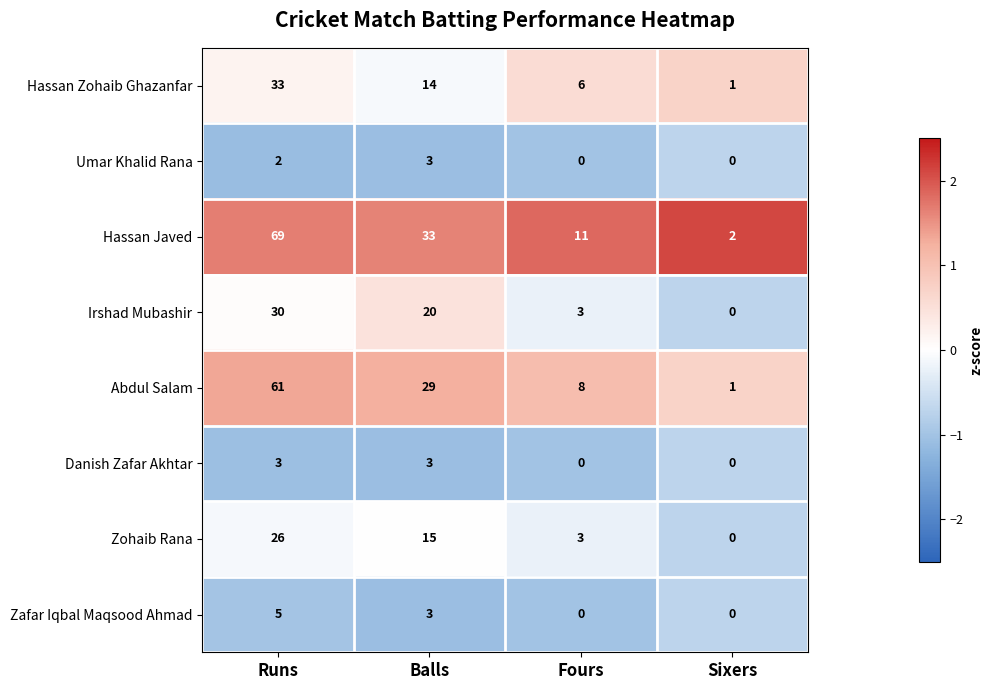

What is the greatest value displayed?

69